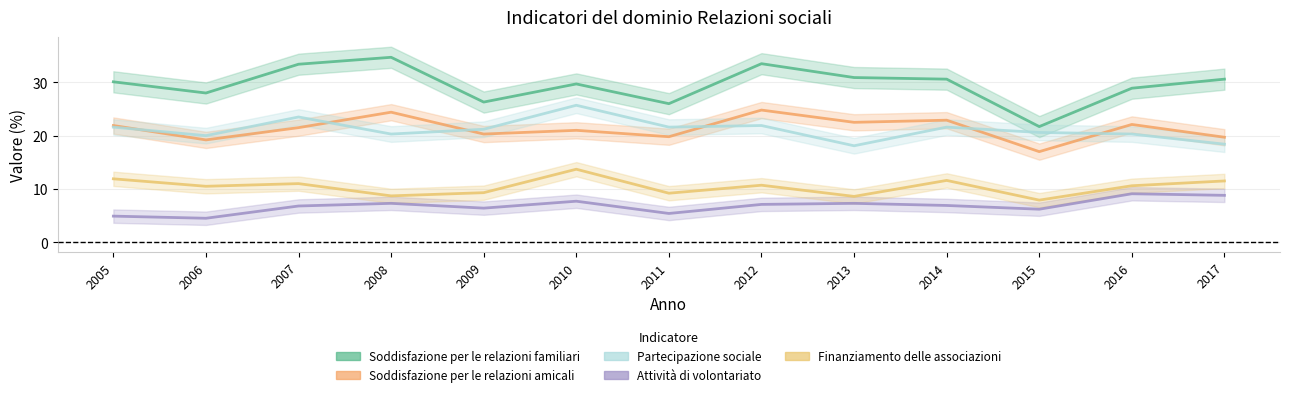

What is the sum of all Partecipazione sociale values?

274.8